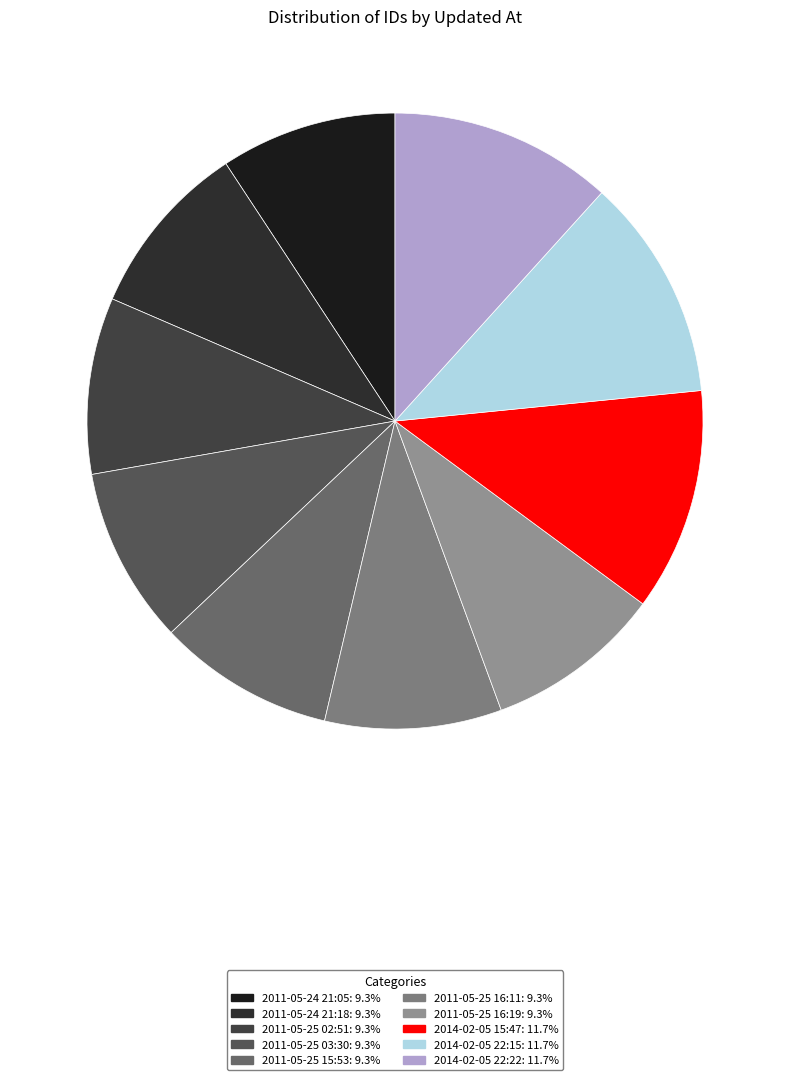

How many segments does this pie chart have?

10